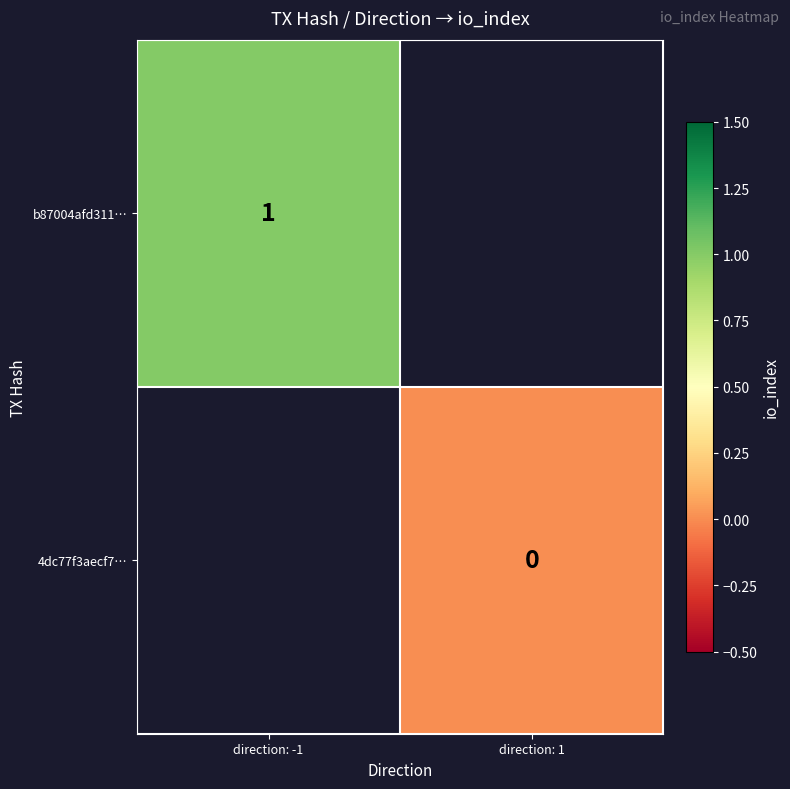

List the labels in order of b87004afd311… value, largest first.

direction: -1, direction: 1